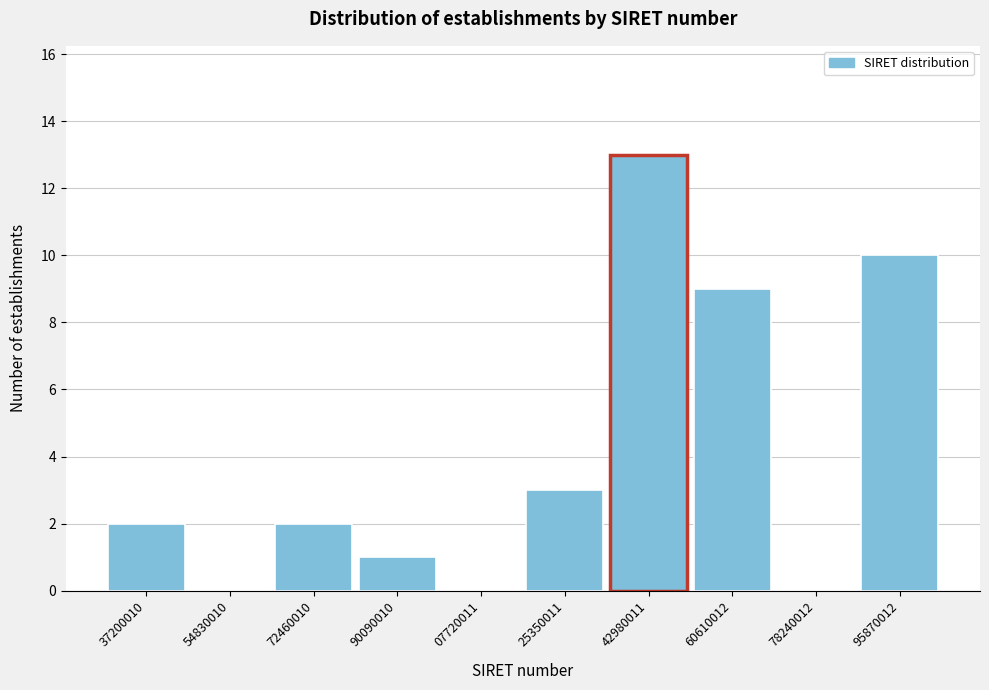

Reading left to right, what are all the values shown in this chart?

37200010=2	54830010=0	72460010=2	90090010=1	07720011=0	25350011=3	42980011=13	60610012=9	78240012=0	95870012=10